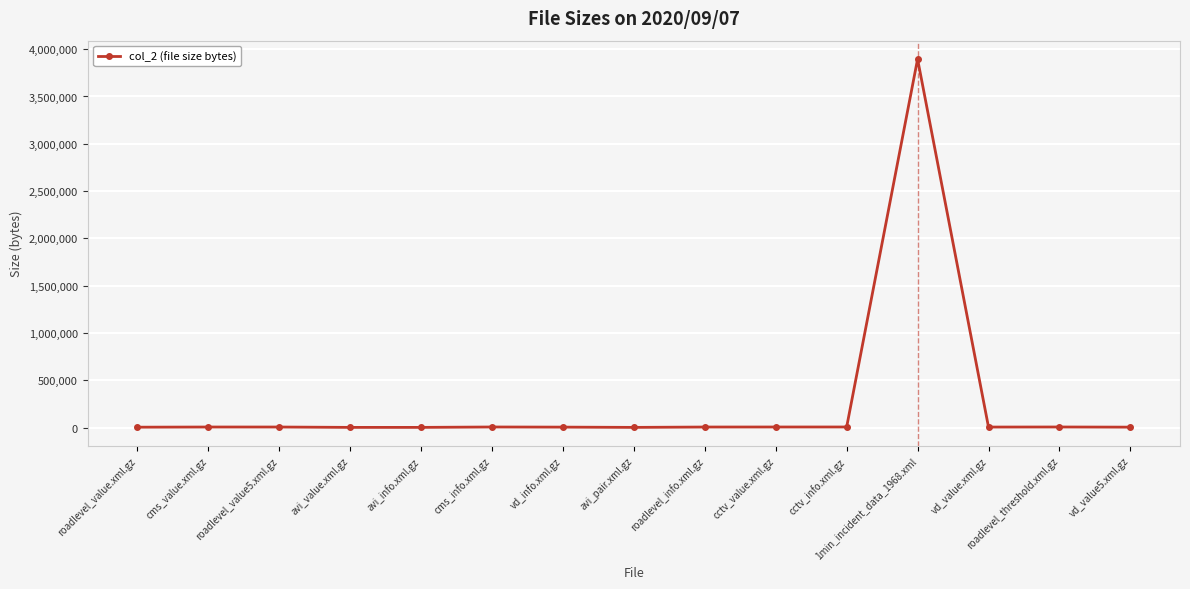

What is the average value?

263658